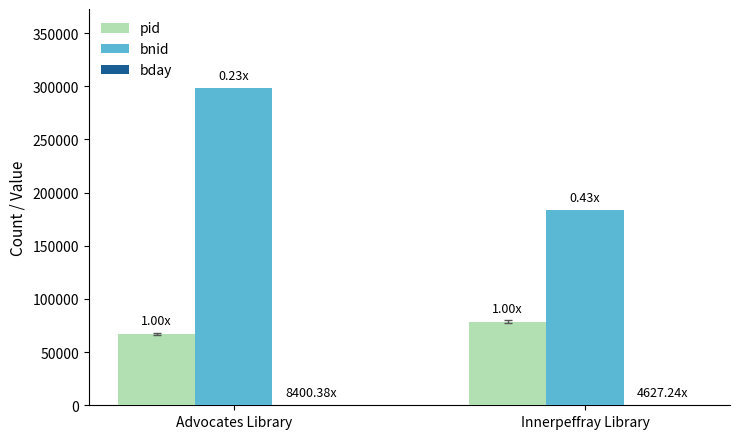

At which category is the sum across all series the highest?

Advocates Library